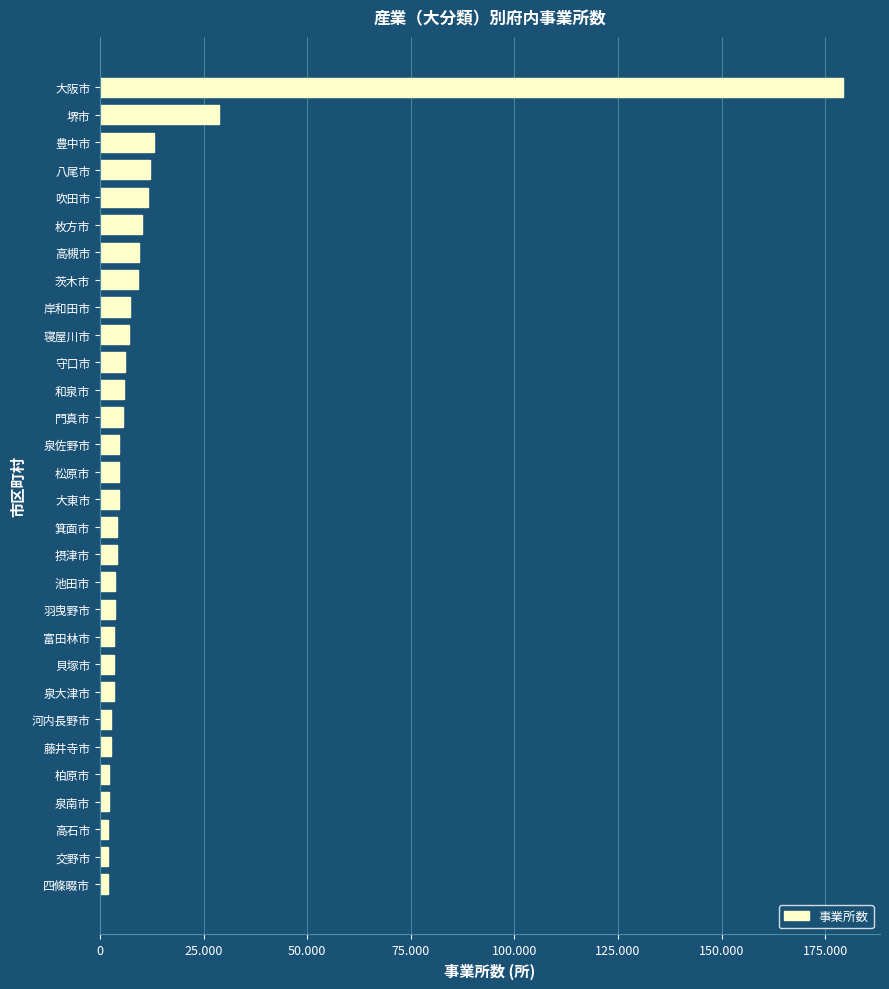

What is the maximum value shown in the chart?

179252